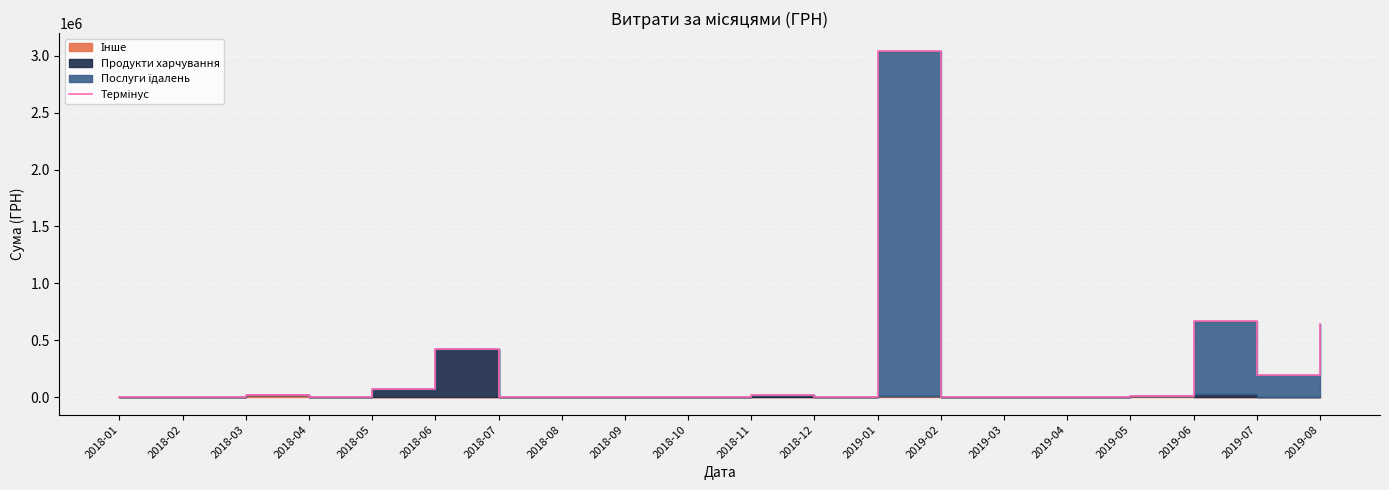

What is the sum of all values?

5117768.9